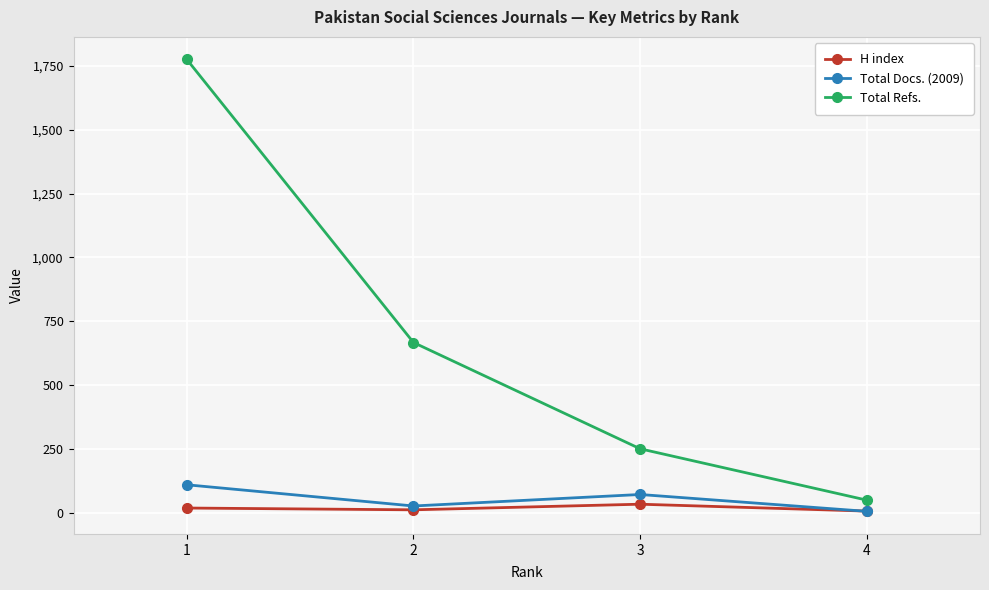

True or false: Total Docs. (2009) and Total Refs. intersect in this chart.

False